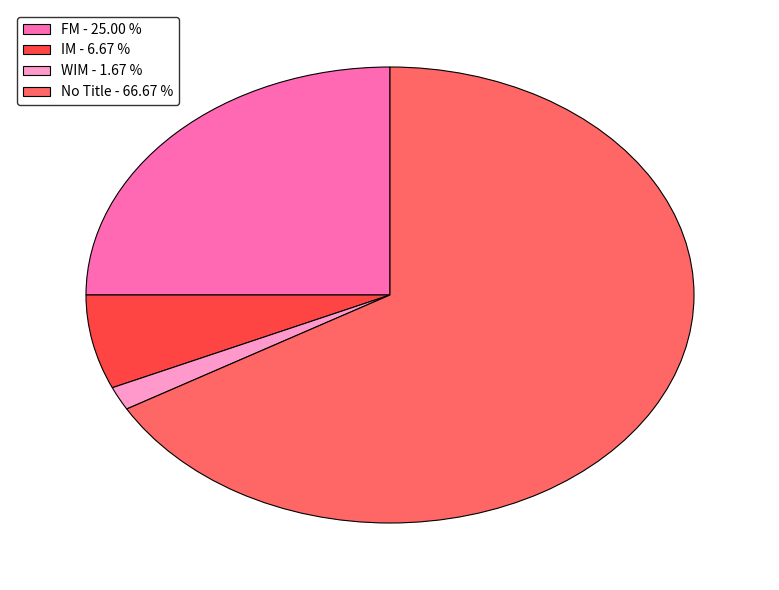

What is the smallest slice in the pie chart?

WIM - 1.67 %